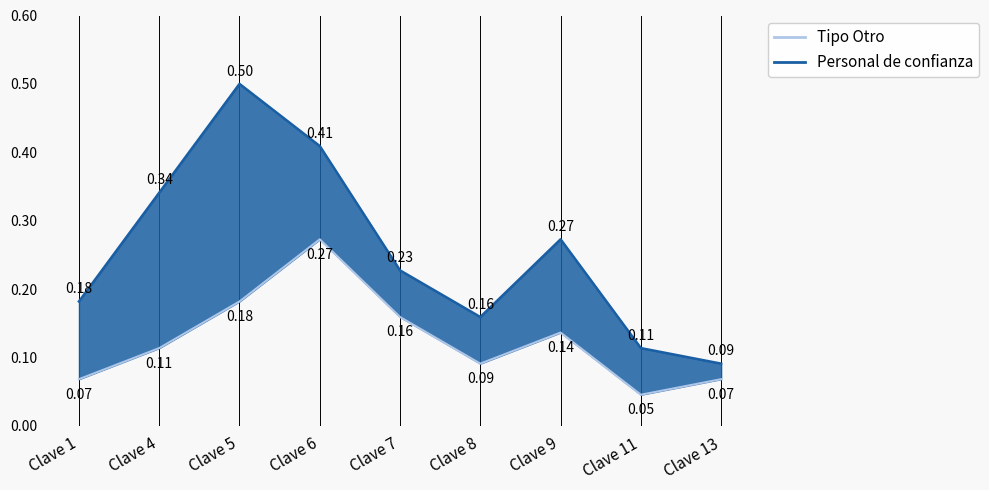

What is the difference between the Tipo Otro values at Clave 9 and Clave 13?

0.1